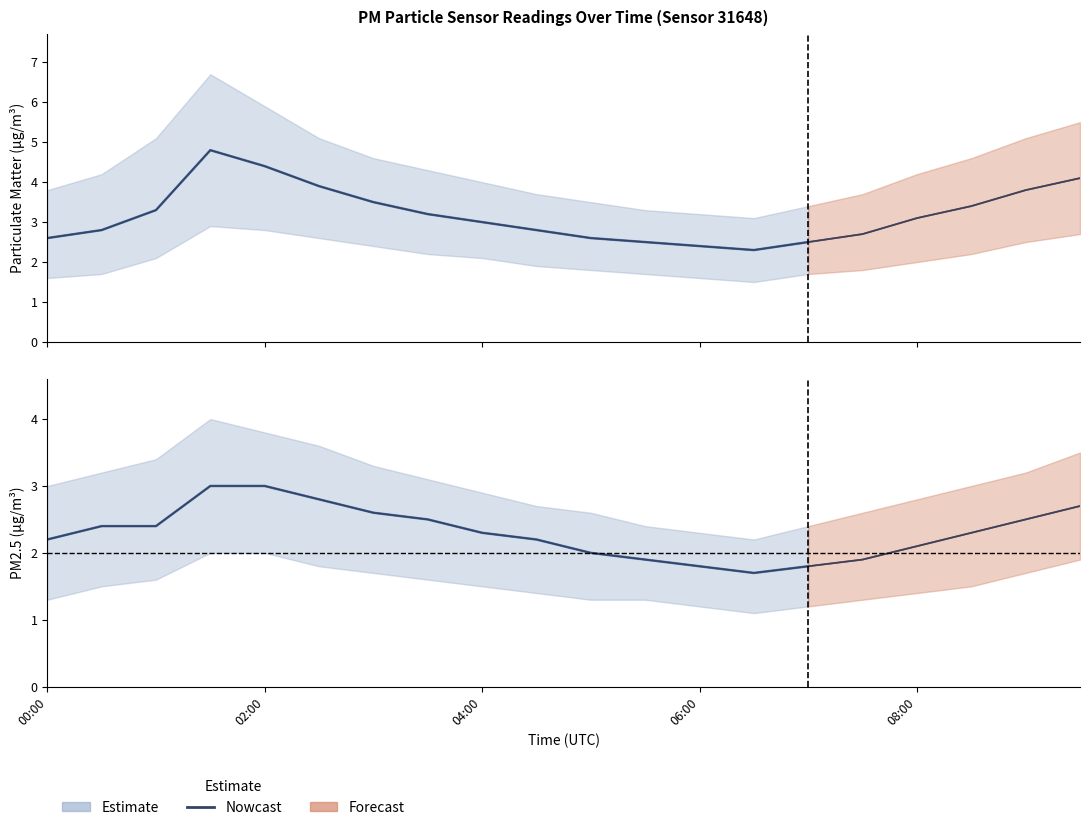

What is the change in value from 6 to 12?

-0.8